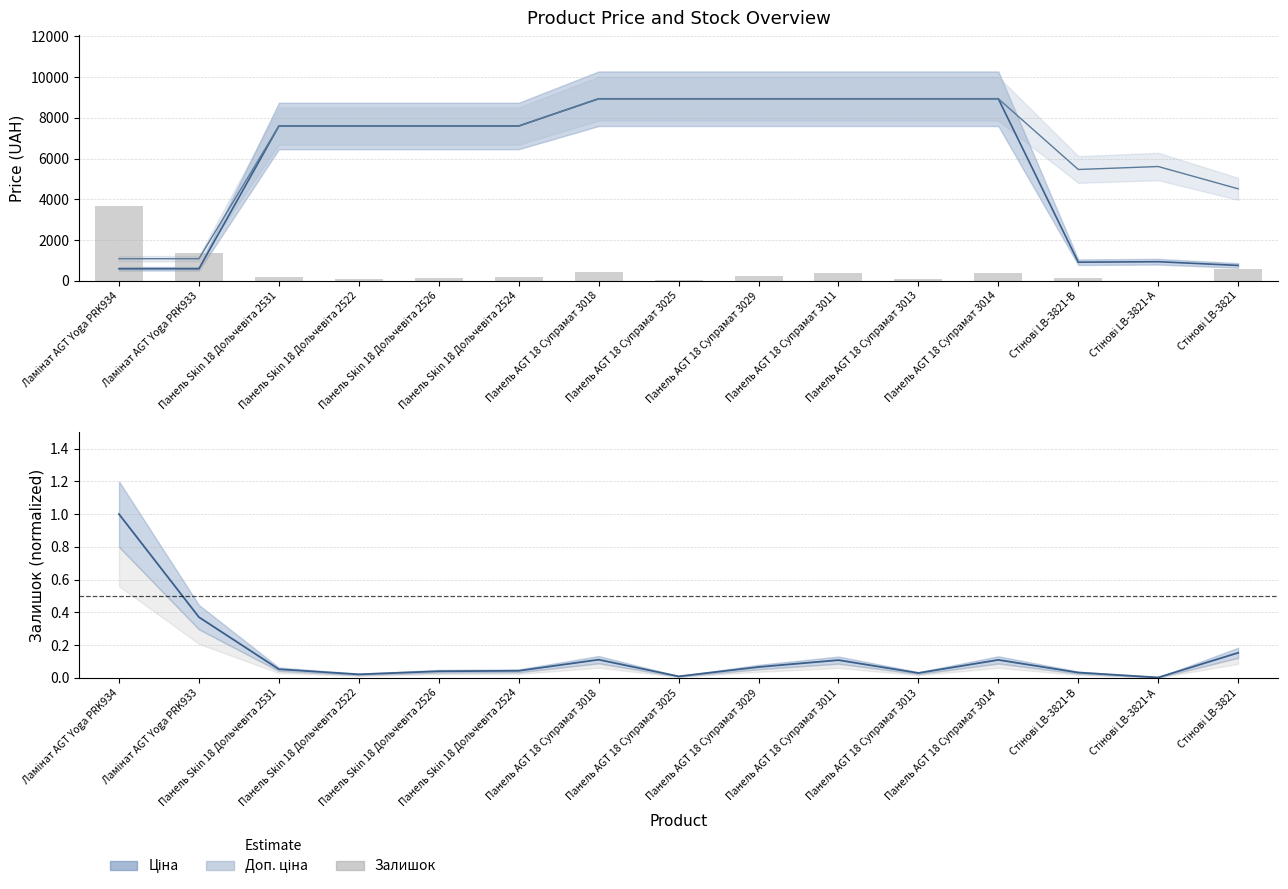

The chart shows a value of 405 at Панель AGT 18 Супрамат 3014. True or false?

True